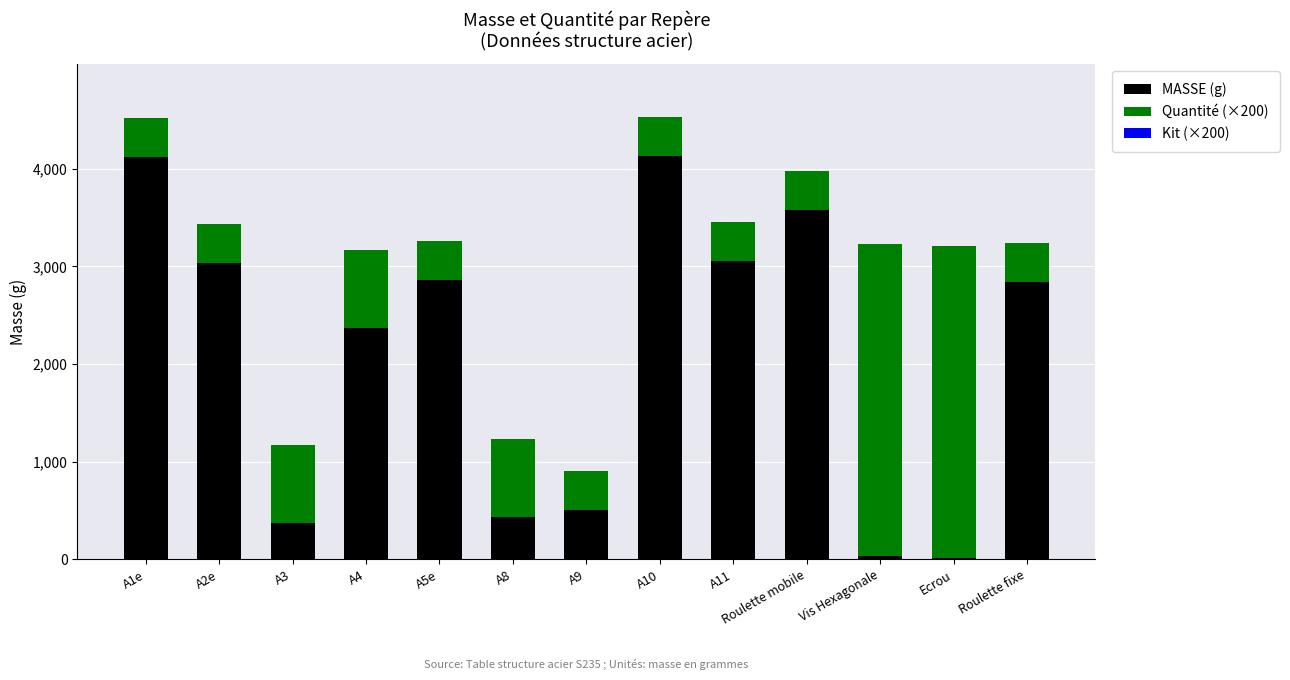

What is the maximum value for MASSE (g)?

4129.1